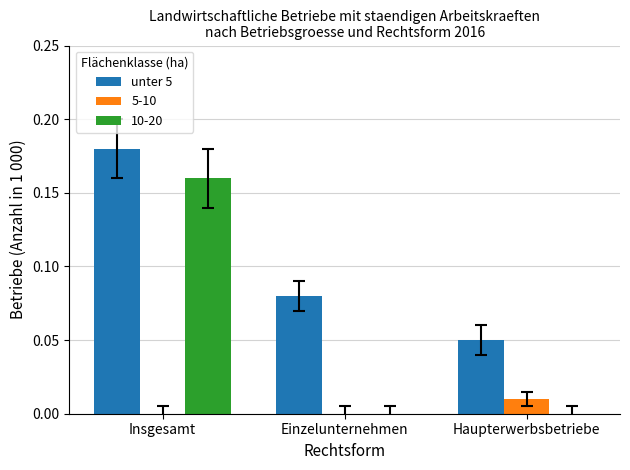

What is the sum of all unter 5 values?

0.3